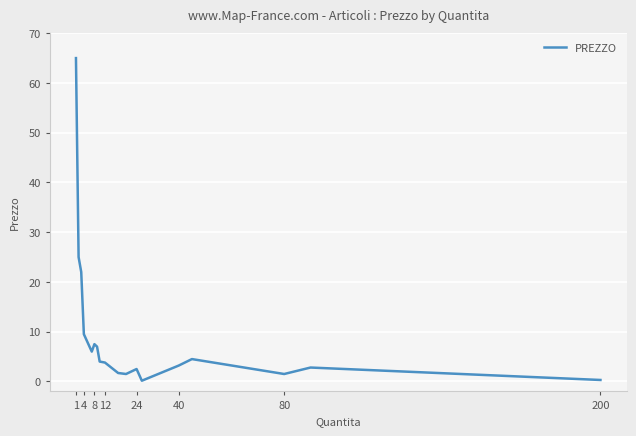

What is the maximum value shown in the chart?

65.0